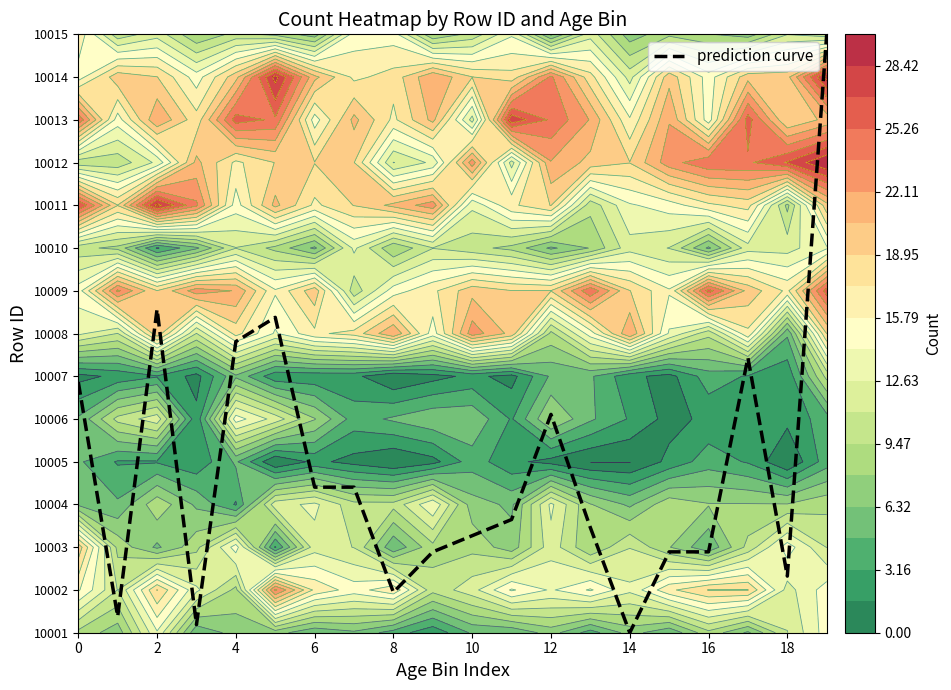

What is the difference between the maximum and minimum values?

14.0